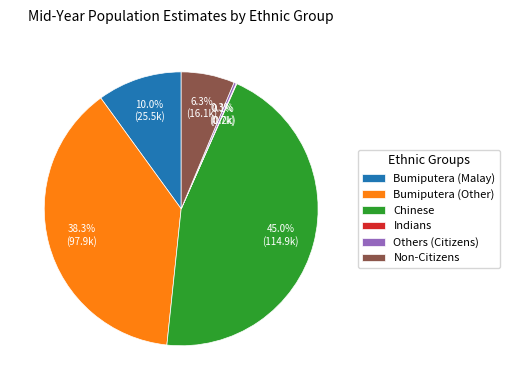

Is it true that Bumiputera (Malay) is 1% of the pie?

False